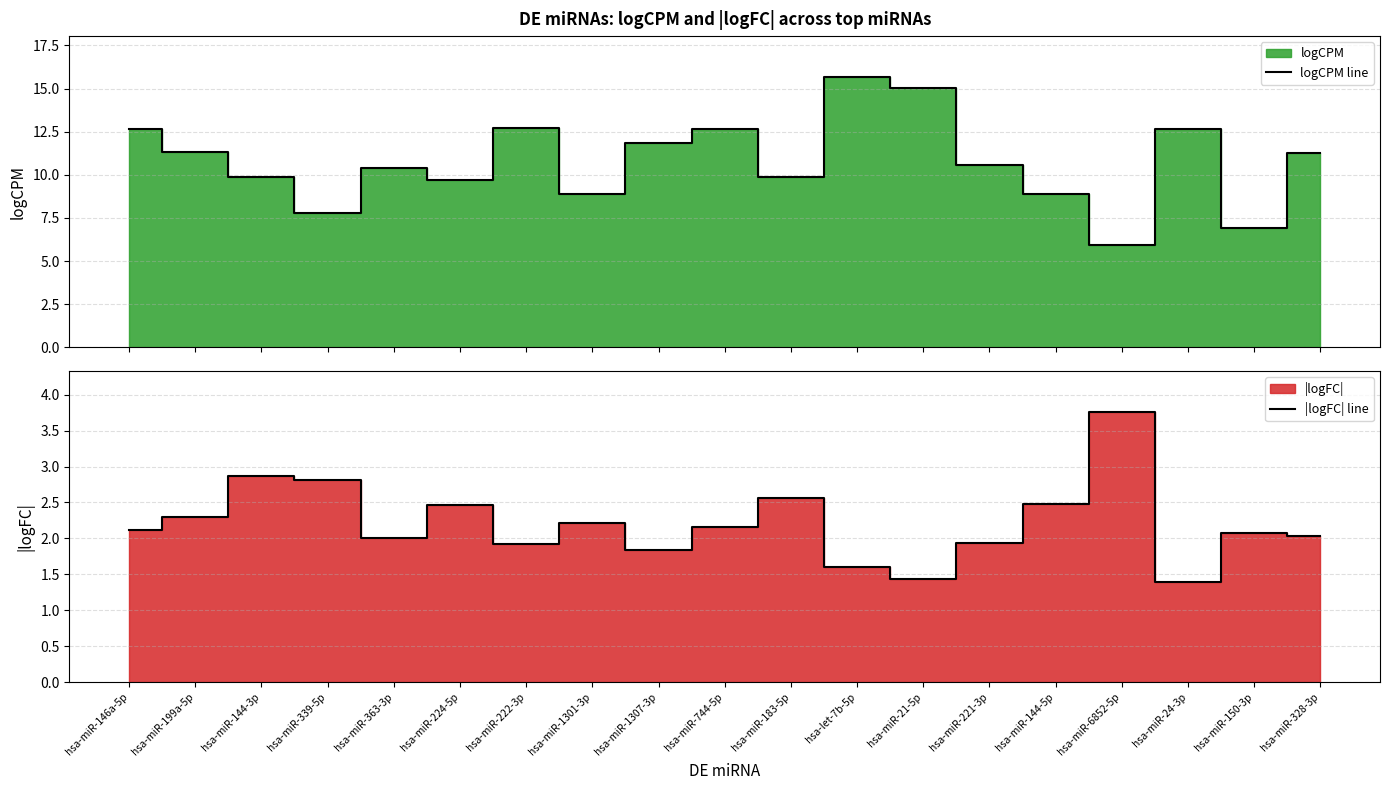

What is the average value of the logCPM line series?

10.8